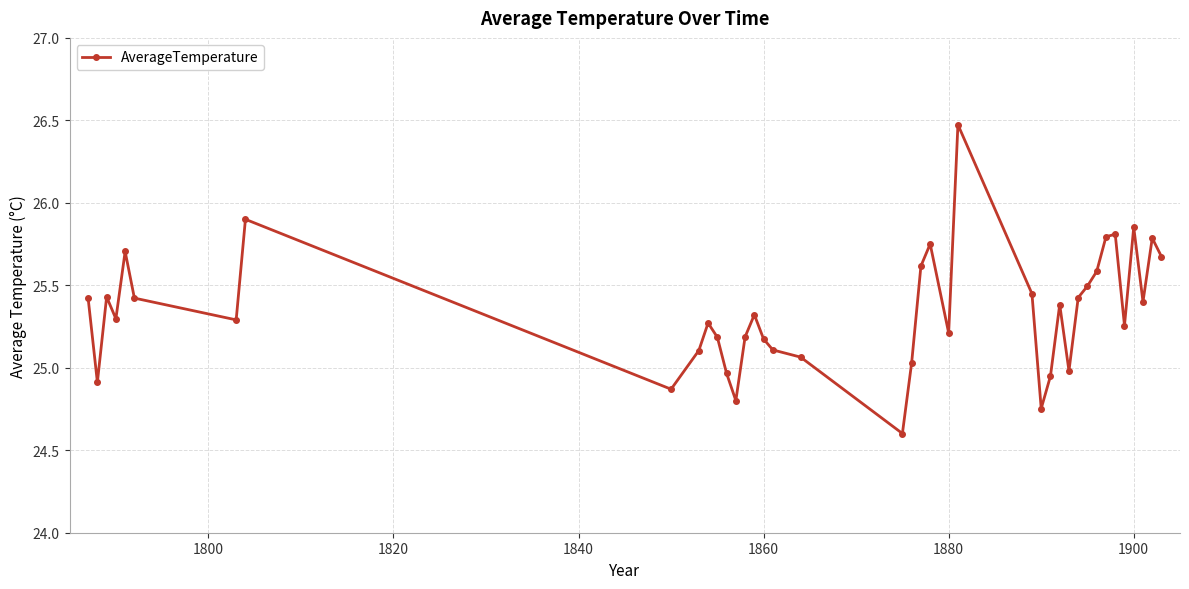

True or false: the data has more than 2 interior local peaks.

True